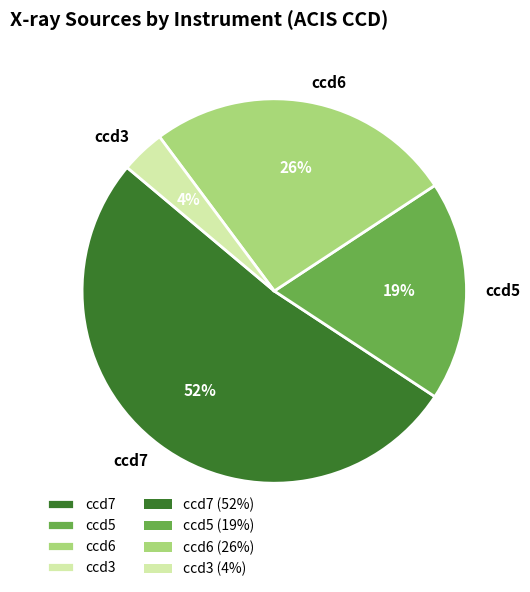

Between ccd5 and ccd3, which is larger?

ccd5